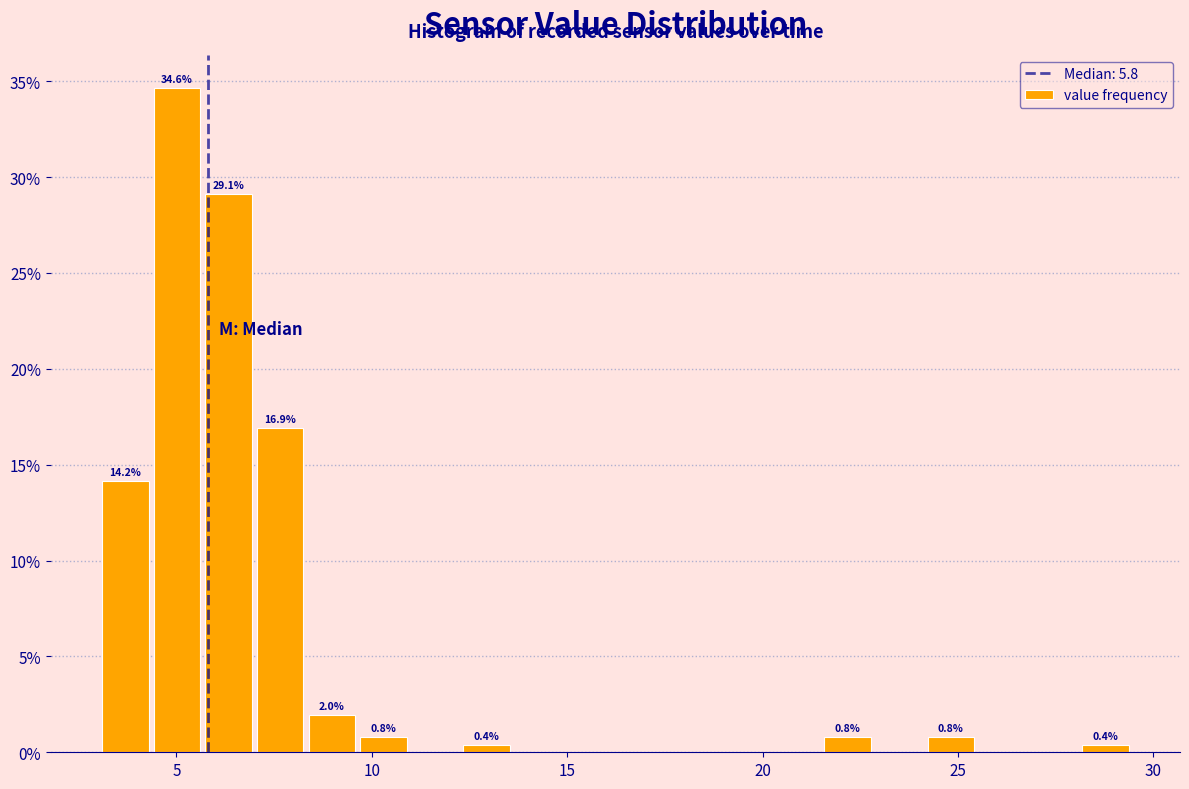

Read against the x-axis, roughly where is the centre of the tallest bar?

5.0